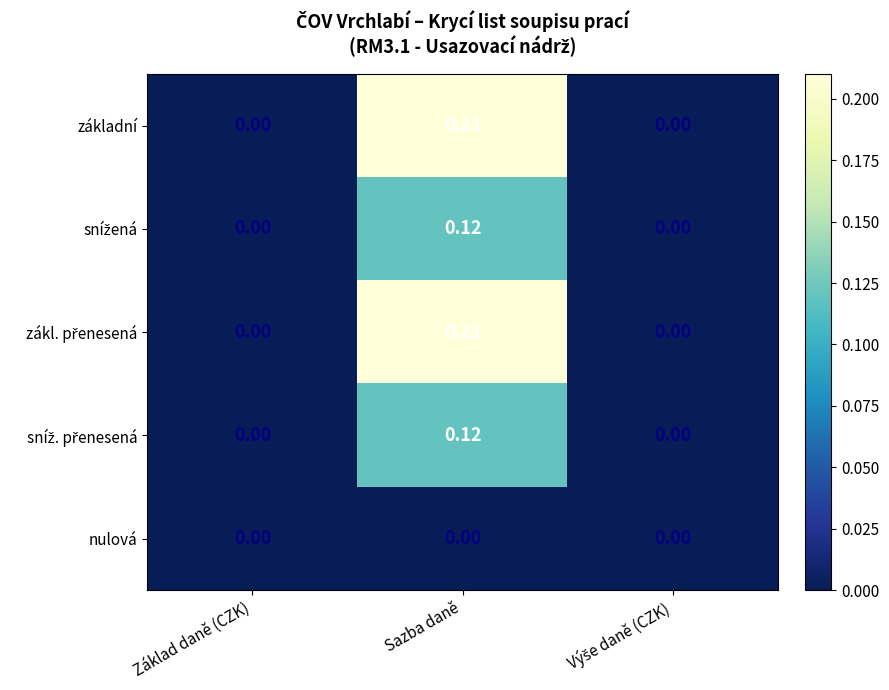

At which label does základní reach its peak?

Sazba daně